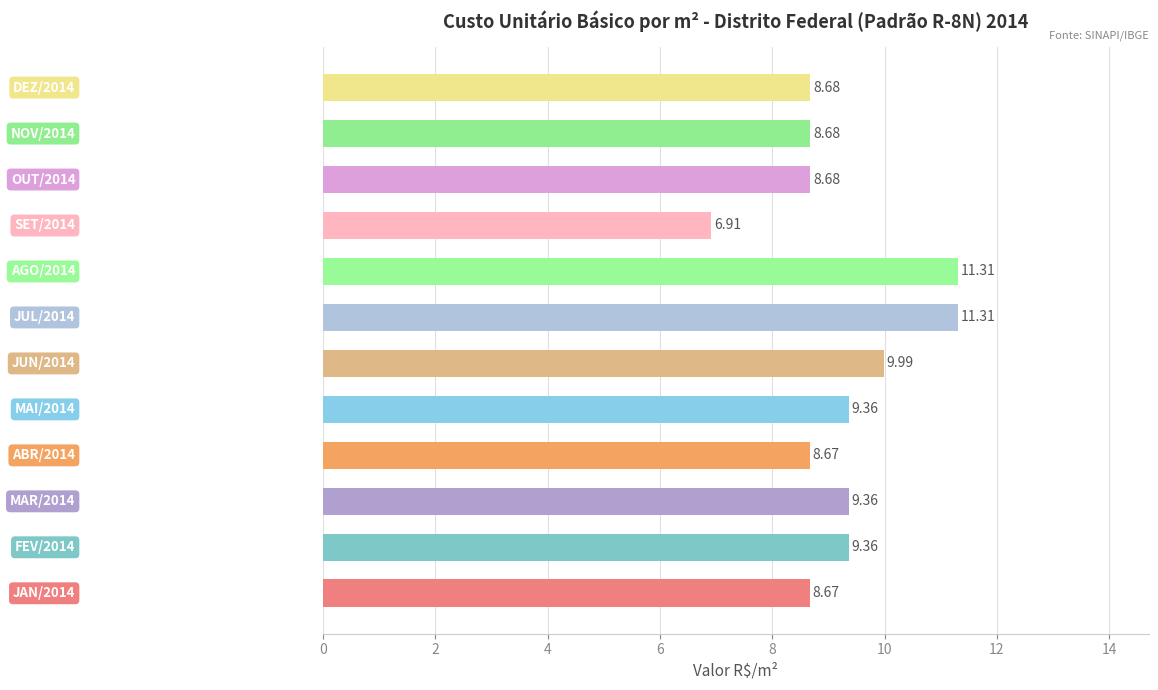

What is the difference between the second highest and minimum values?

4.4